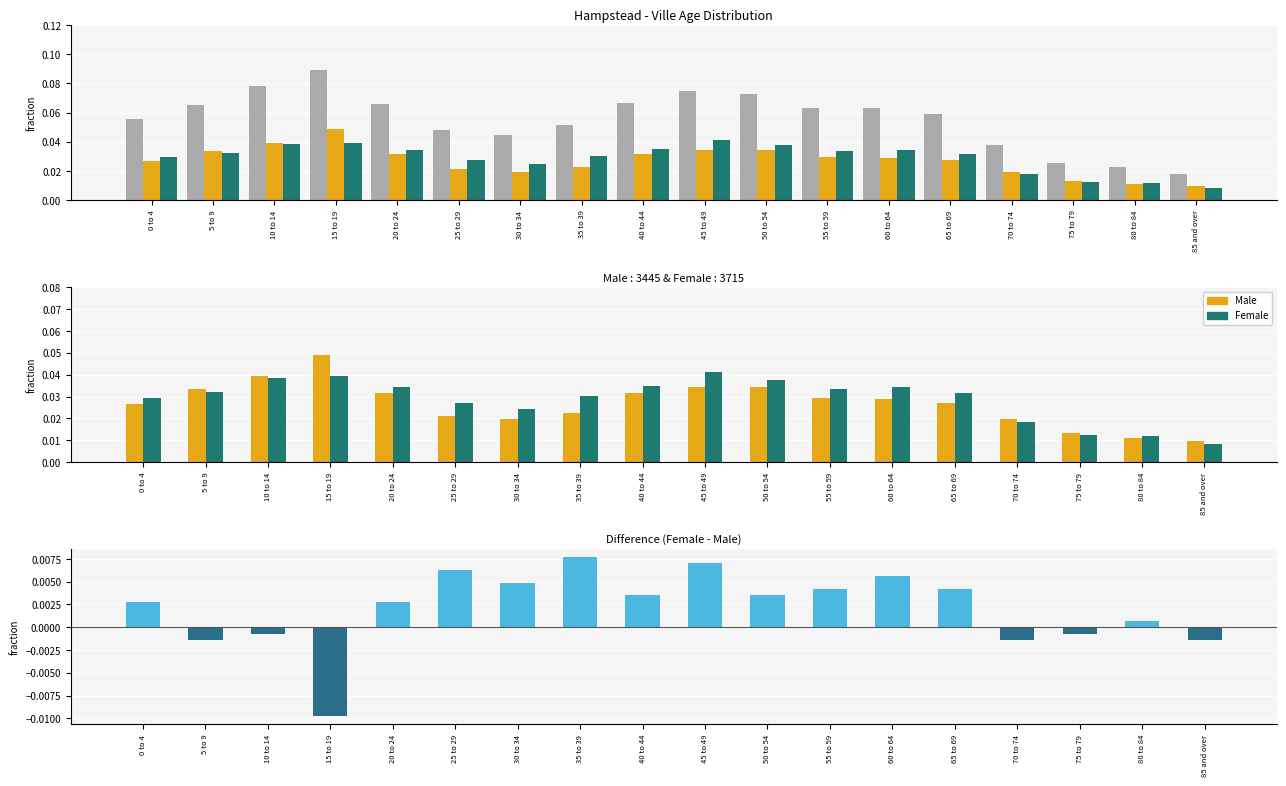

Count the Total values in the range 0 to 1.

18